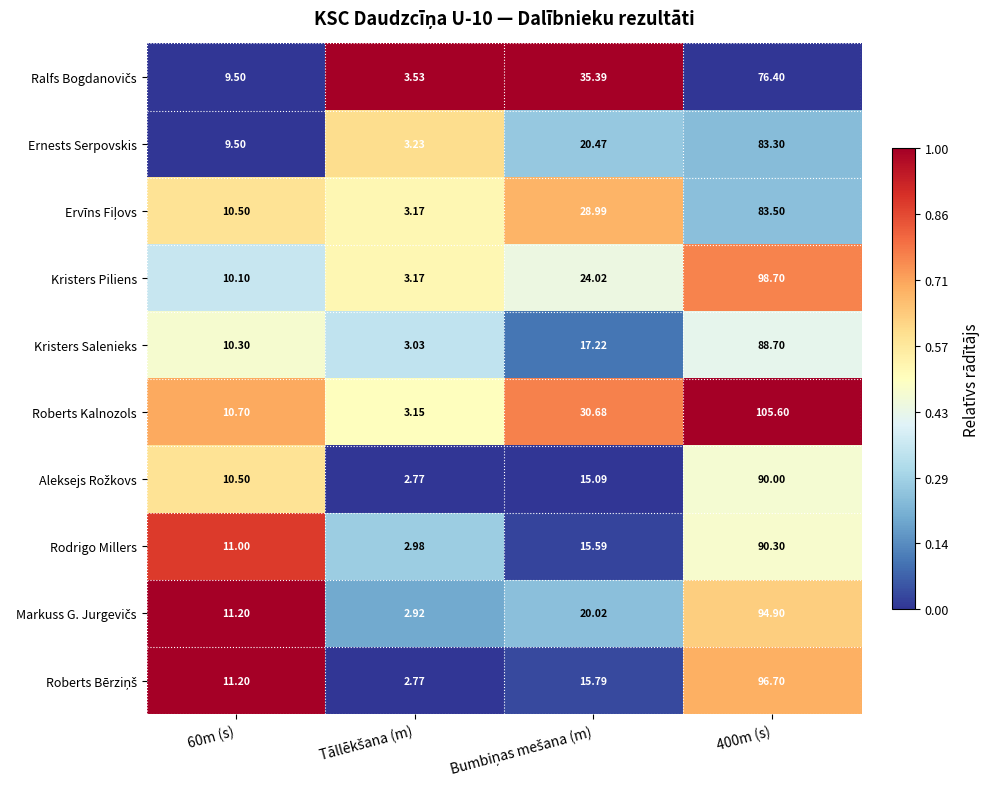

Which series has the largest total across all categories?

Roberts Kalnozols